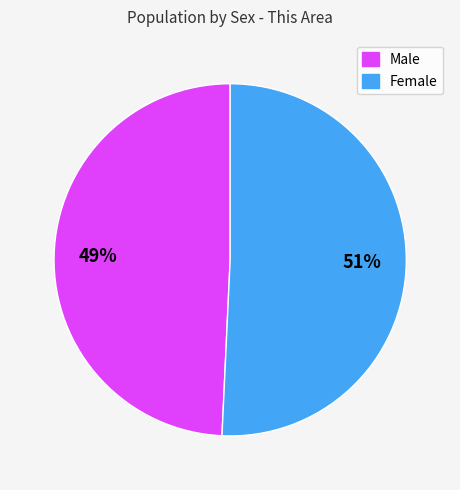

Does Female represent more than half of the total?

Yes